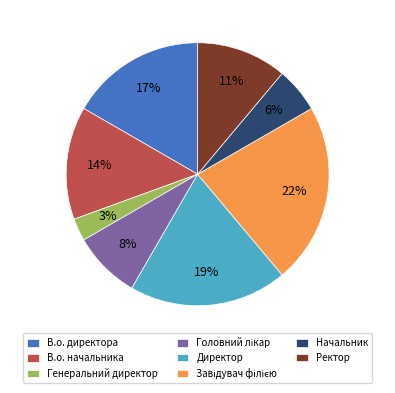

To the nearest percent, what is the average slice percentage?

12%